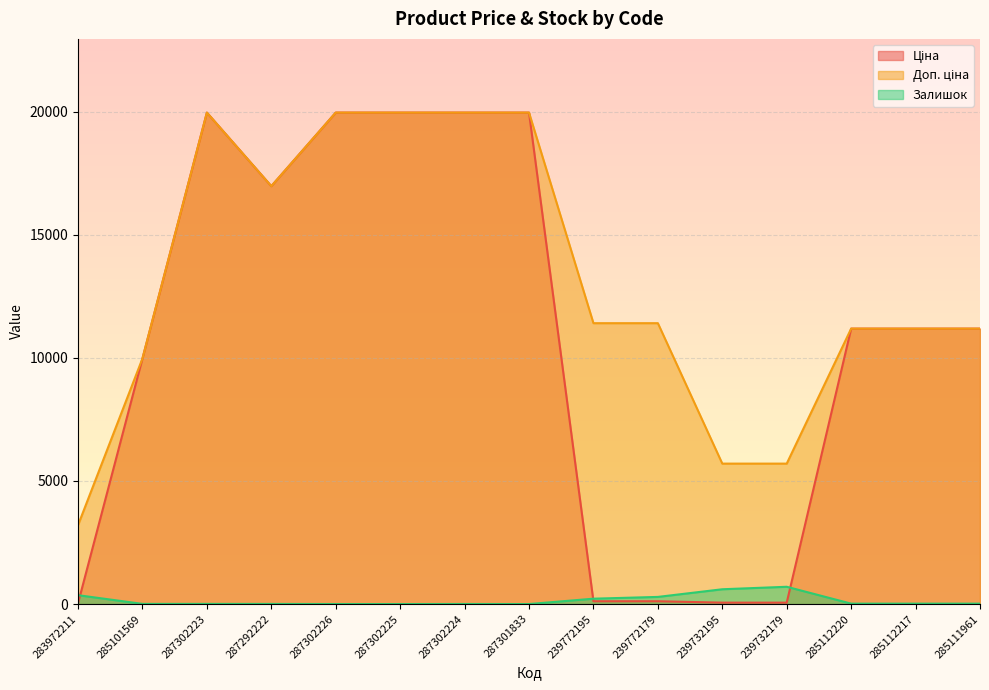

In Доп. ціна, how many points are higher than both neighbors (excluding endpoints)?

1